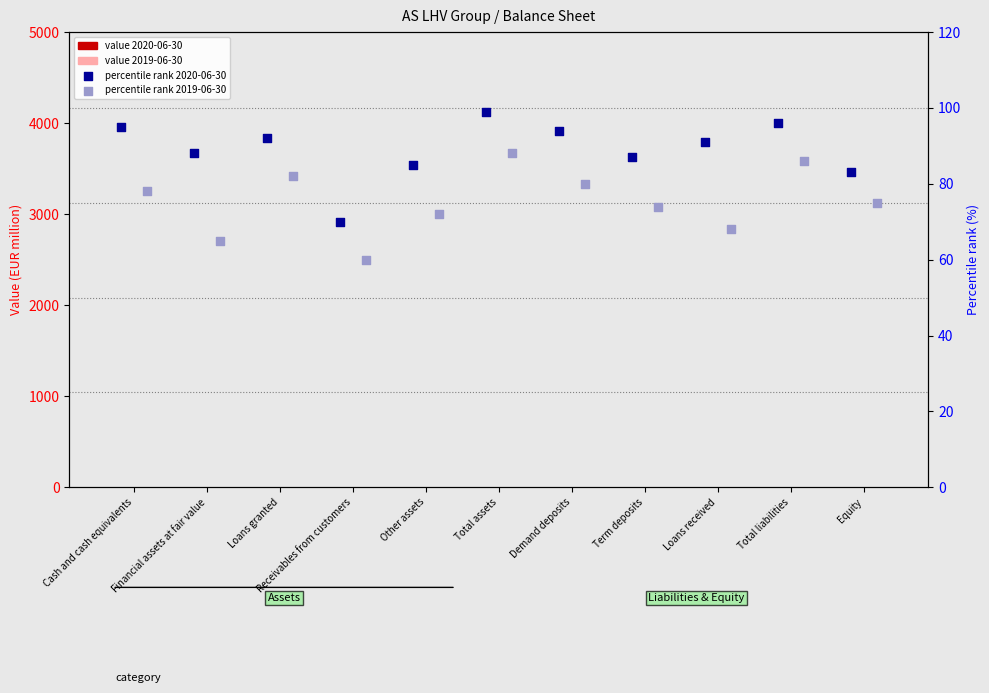

Which series reaches the maximum Y coordinate?

percentile rank 2020-06-30